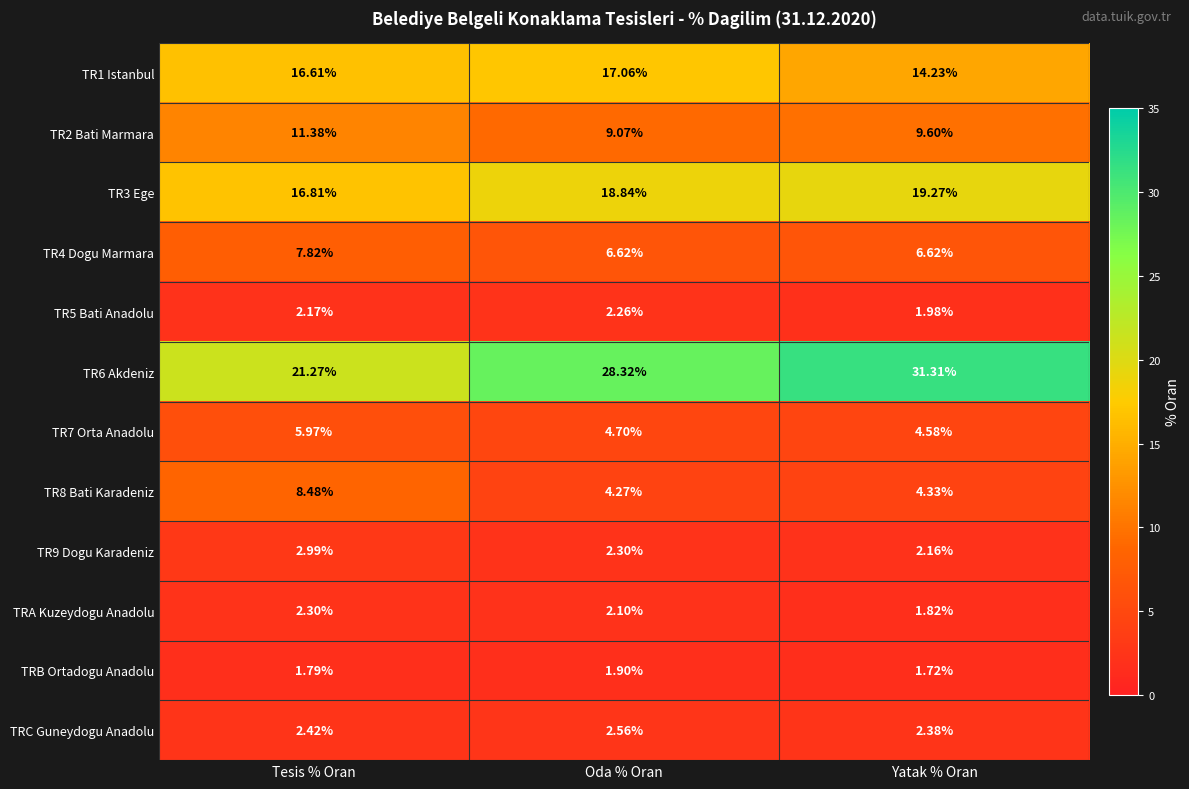

What is the difference between the highest and lowest values at Yatak % Oran?

29.6